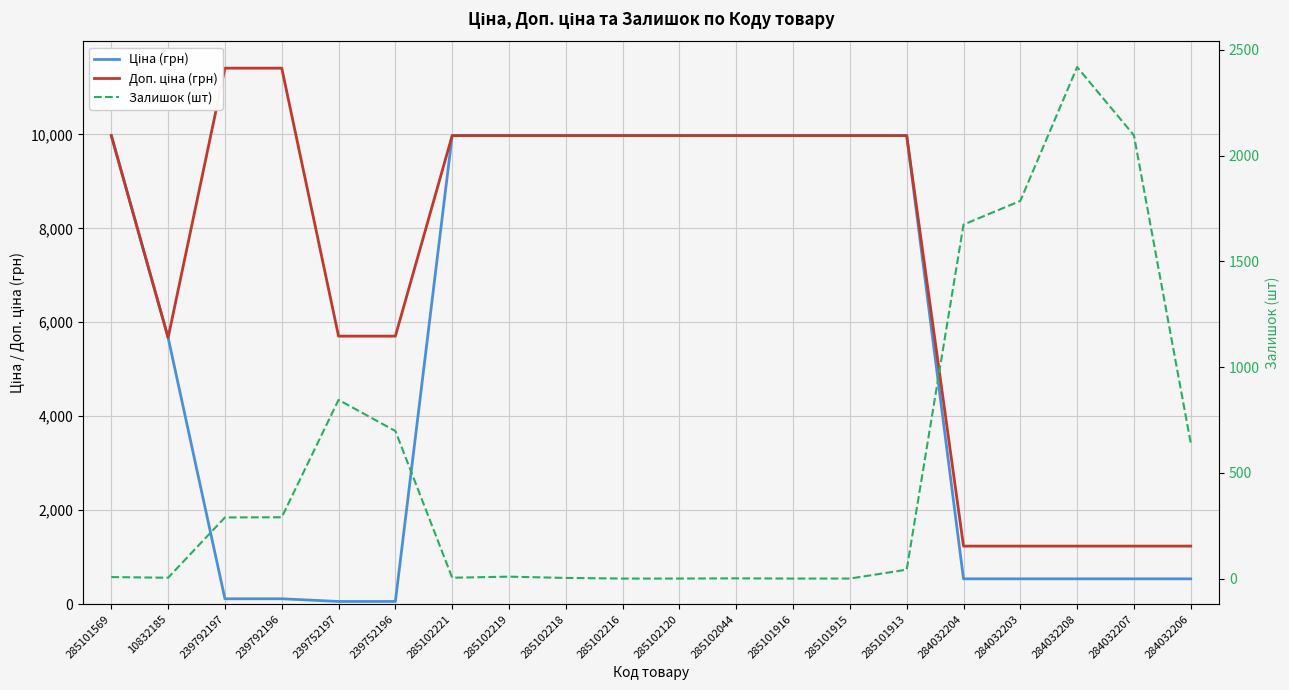

True or false: Доп. ціна (грн) has a value of 14715.7 at 285101915.

False